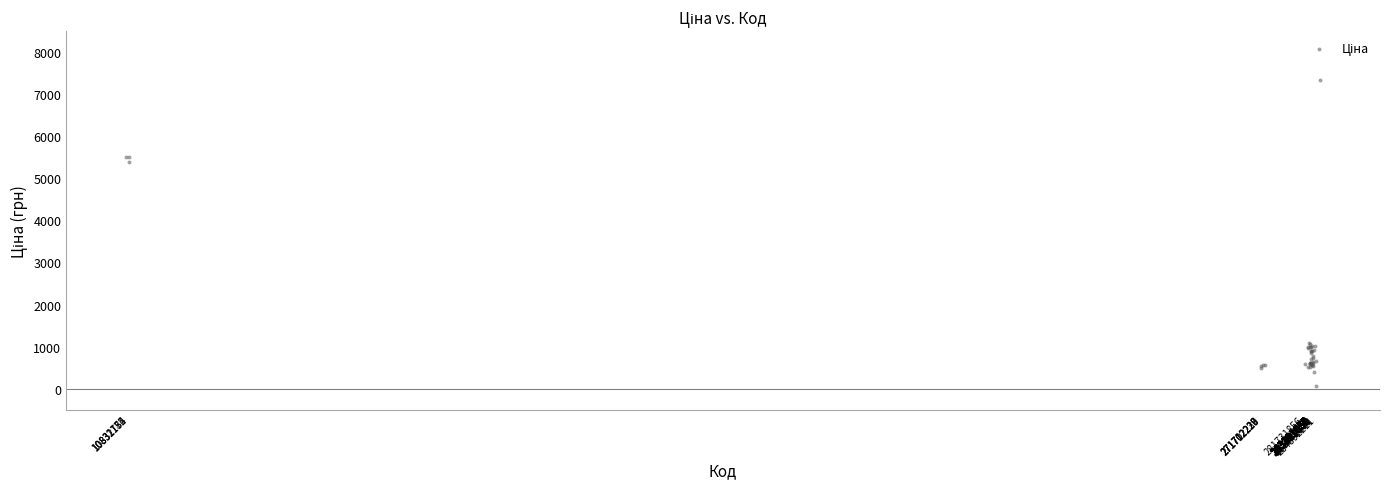

What Y value in the scatter plot is closest to 3703?

5397.9